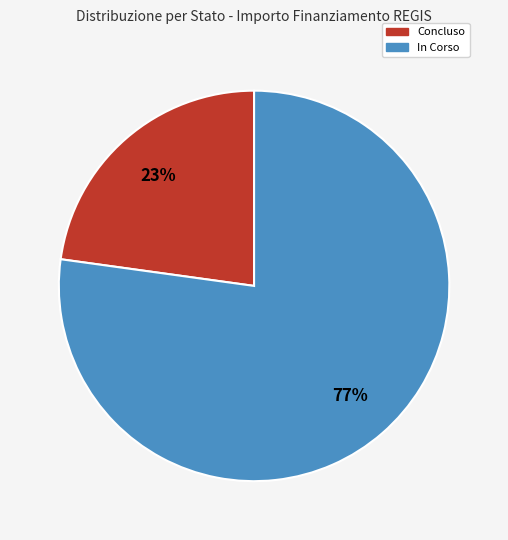

How many slices are in this pie chart?

2